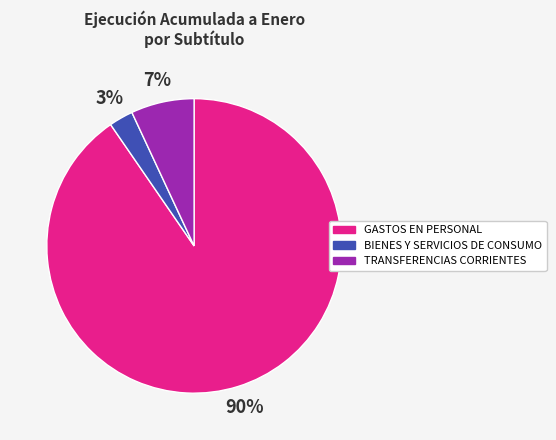

Is the sum of BIENES Y SERVICIOS DE CONSUMO and TRANSFERENCIAS CORRIENTES greater than half?

No